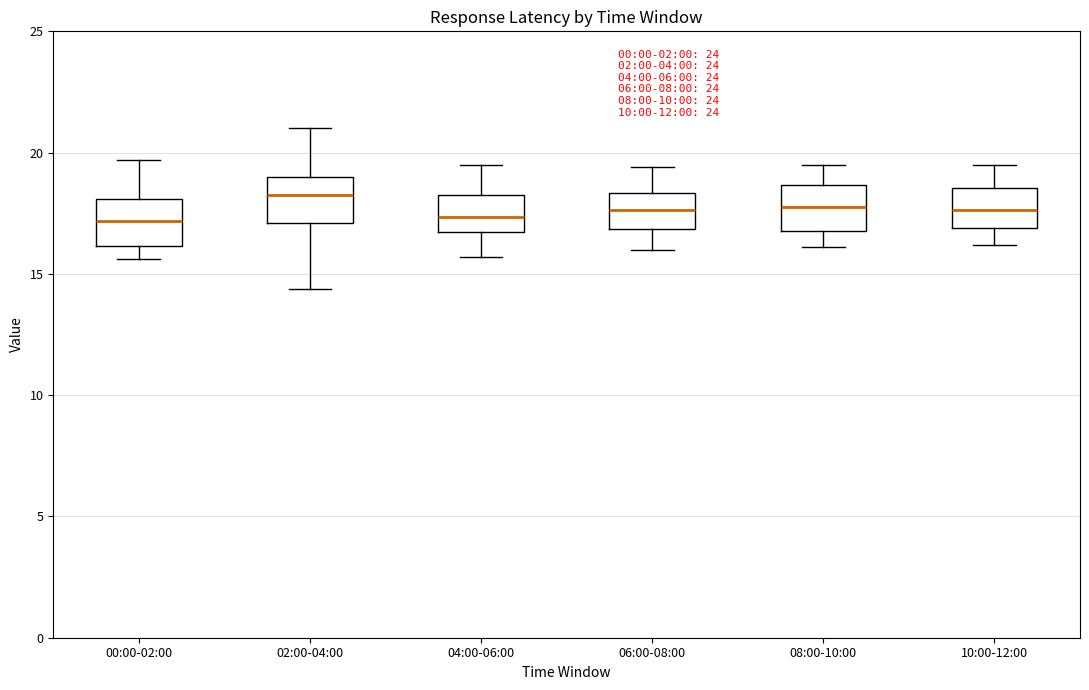

Reading left to right, read every box against the y-axis: the position of its median line, the range the box covers, and the ends of its whiskers. The values are not printed on the chart, so give them approximately, as read against the axis.

00:00-02:00: median 17.0, box 16.0 to 18.0, whiskers 15.5 to 19.5
02:00-04:00: median 18.0, box 17.0 to 19.0, whiskers 14.5 to 21.0
04:00-06:00: median 17.5, box 16.5 to 18.5, whiskers 15.5 to 19.5
06:00-08:00: median 17.5, box 17.0 to 18.5, whiskers 16.0 to 19.5
08:00-10:00: median 18.0, box 17.0 to 18.5, whiskers 16.0 to 19.5
10:00-12:00: median 17.5, box 17.0 to 18.5, whiskers 16.0 to 19.5